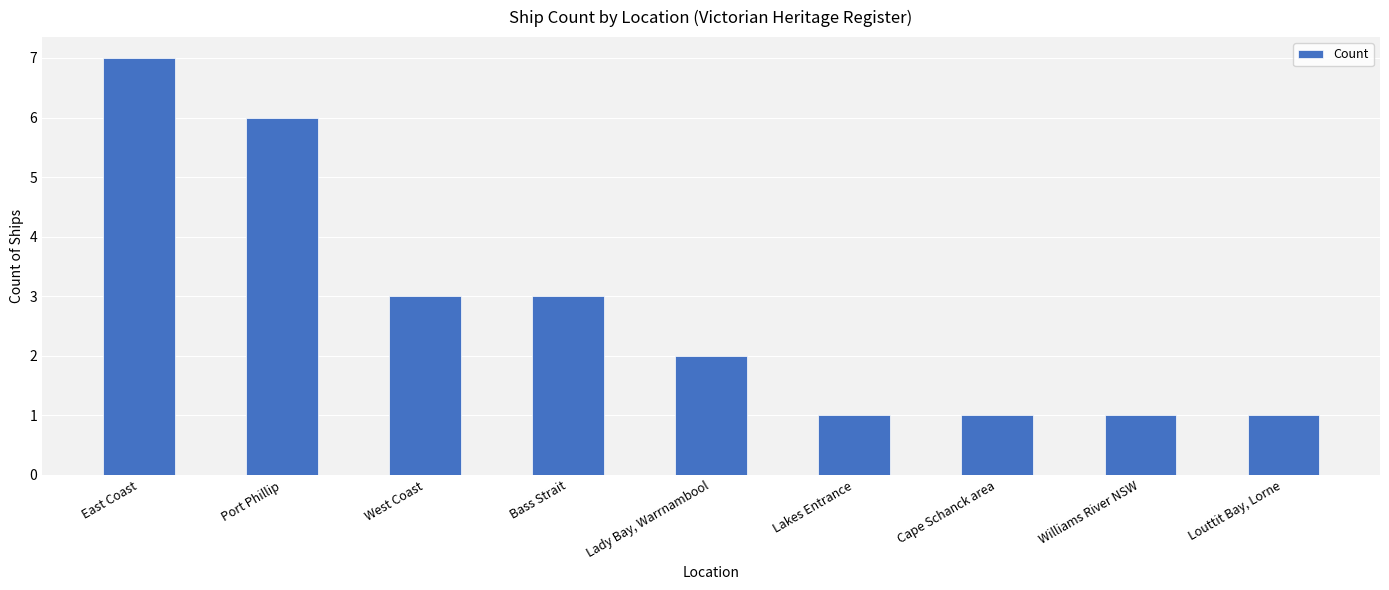

How many values are below 2?

4